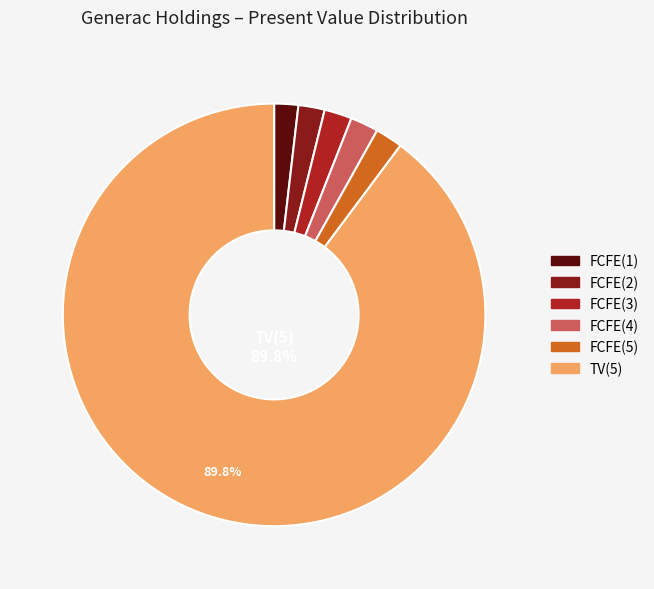

Which category has the biggest portion of the pie?

TV(5)